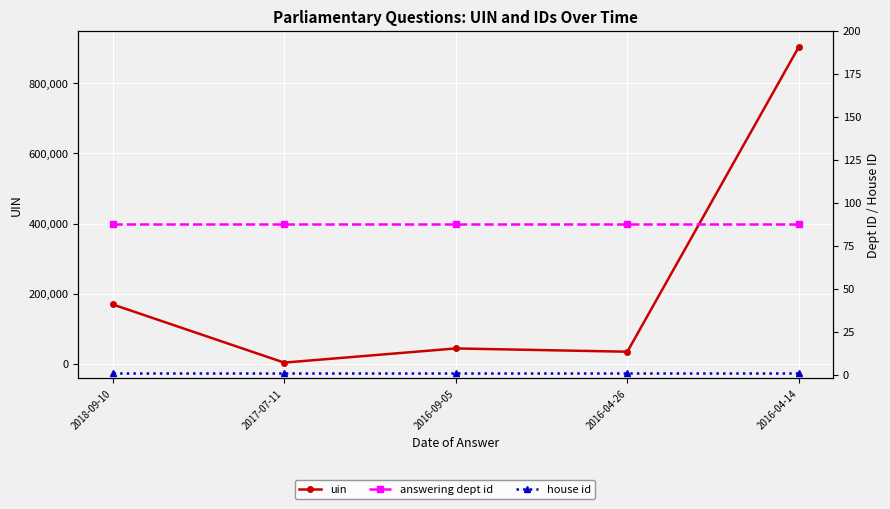

Which series has the largest total across all categories?

uin